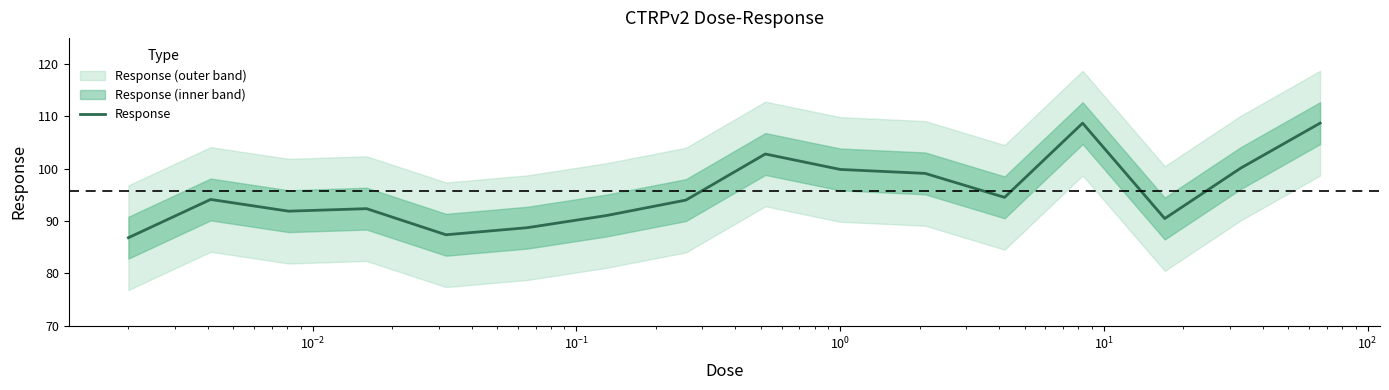

What is the sum of all values?

1530.4